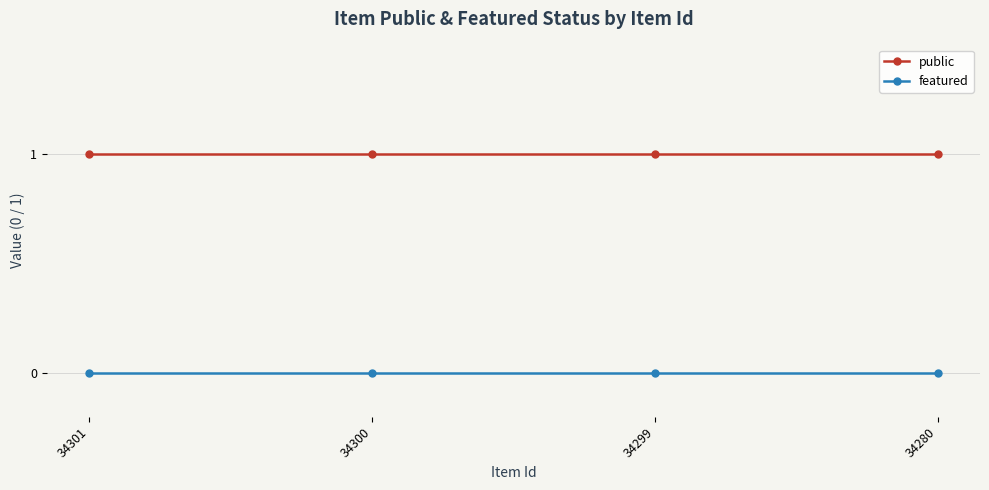

True or false: featured has more than 2 points higher than both neighbors.

False